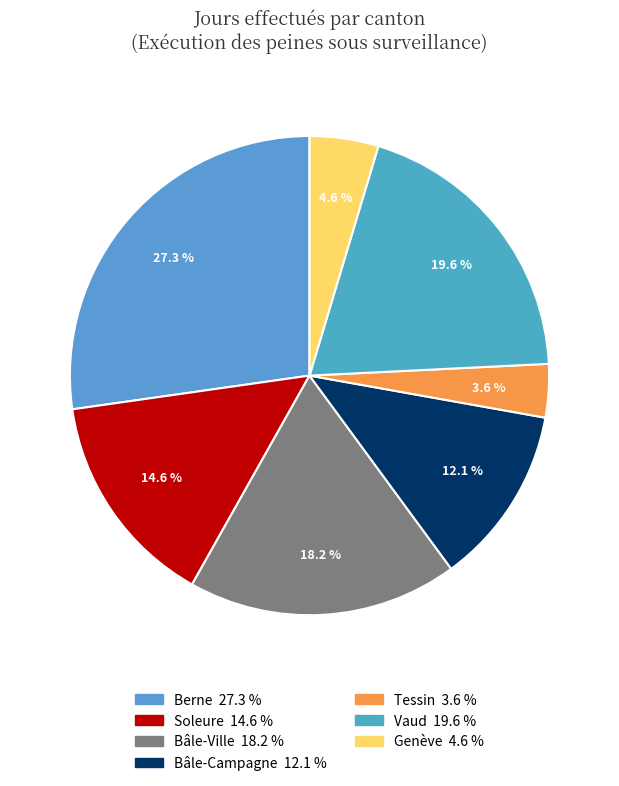

Is the sum of Bâle-Ville and Vaud greater than half?

No